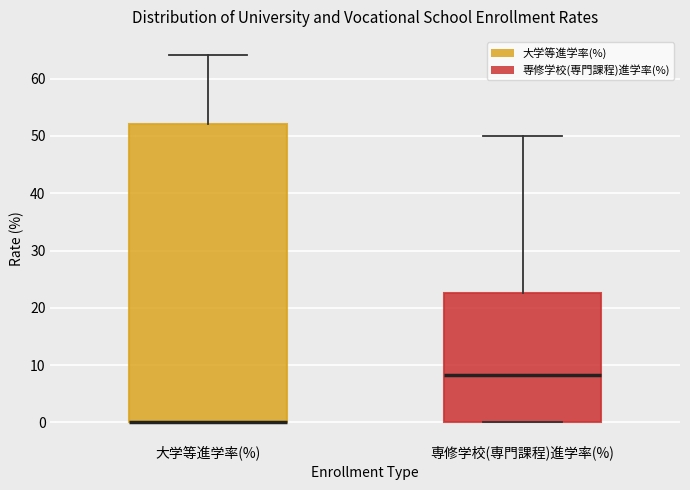

Where does the upper whisker of the box for 大学等進学率(%) end on the y-axis? The values are not printed on the chart, so give them approximately, as read against the axis.

64